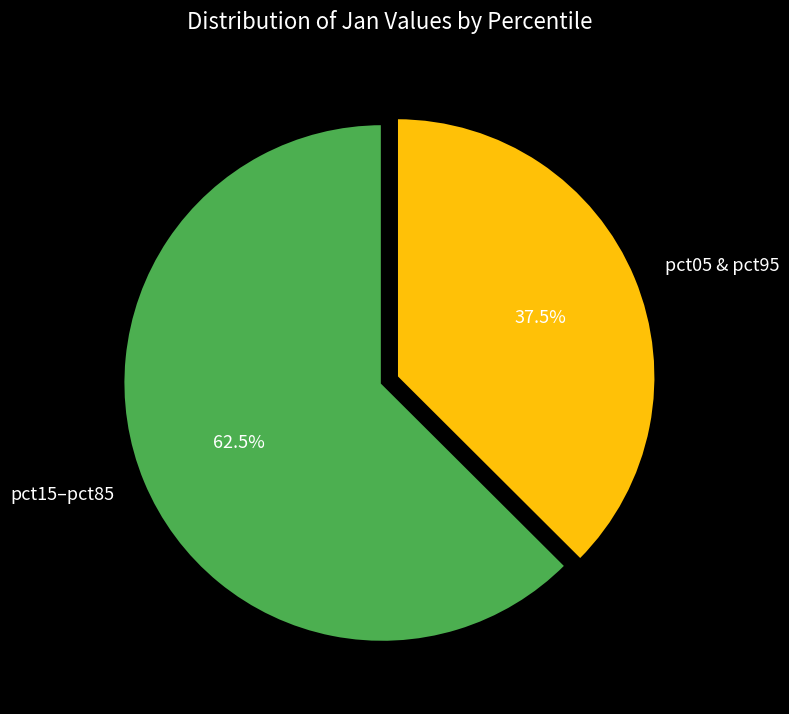

Which has a higher value, pct05 & pct95 or pct15–pct85?

pct15–pct85